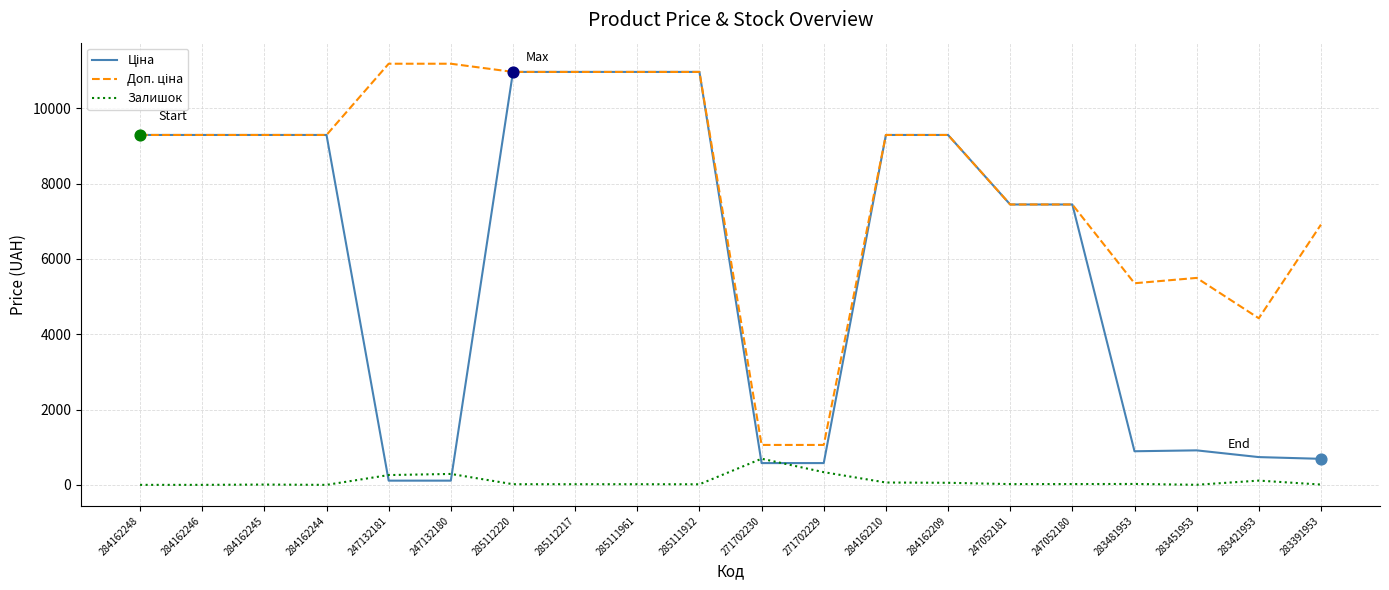

What is the greatest value displayed?

11182.0